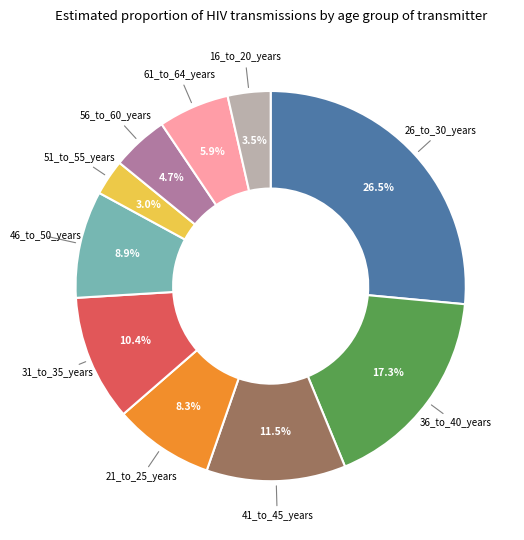

Is there any slice that represents more than half of the pie?

No